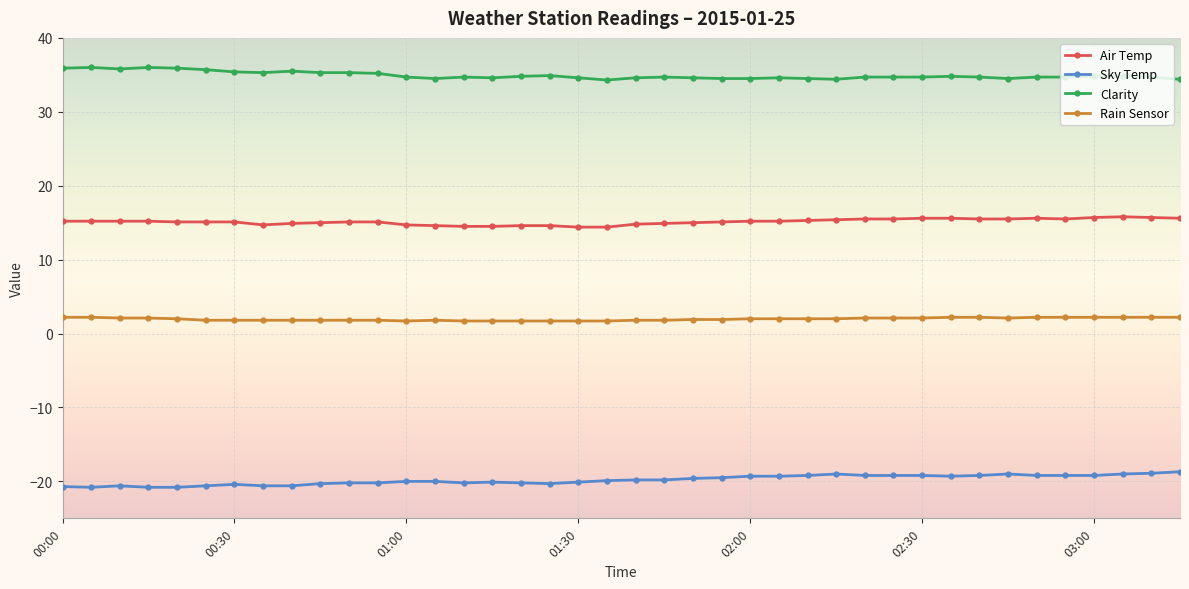

What is the value of the Clarity point at the 24th from the left?

34.5